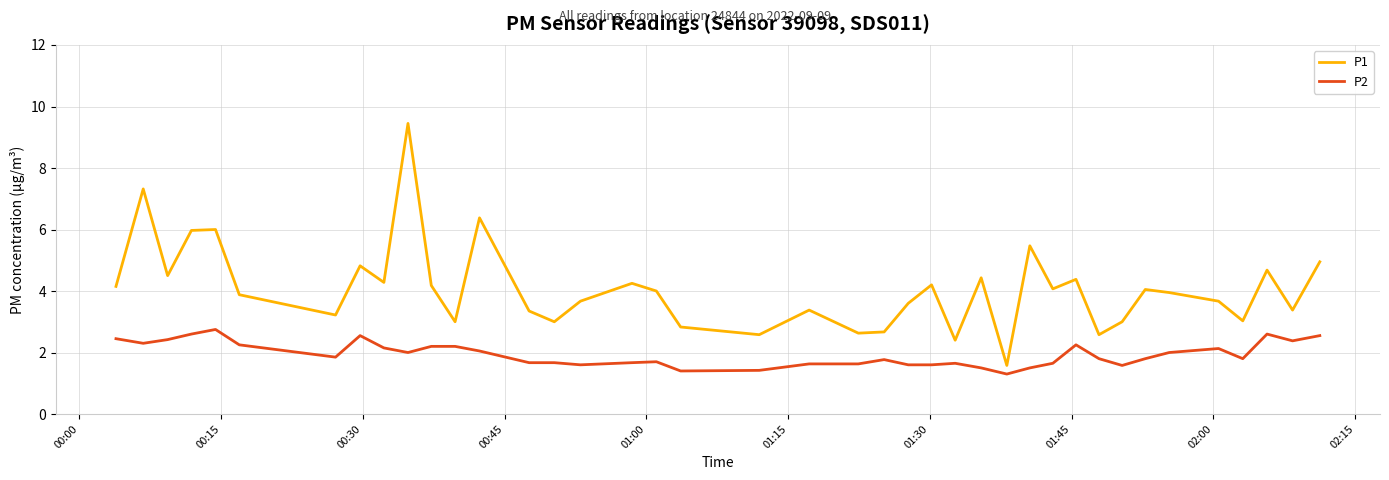

What is the highest value of the P2 series?

2.8